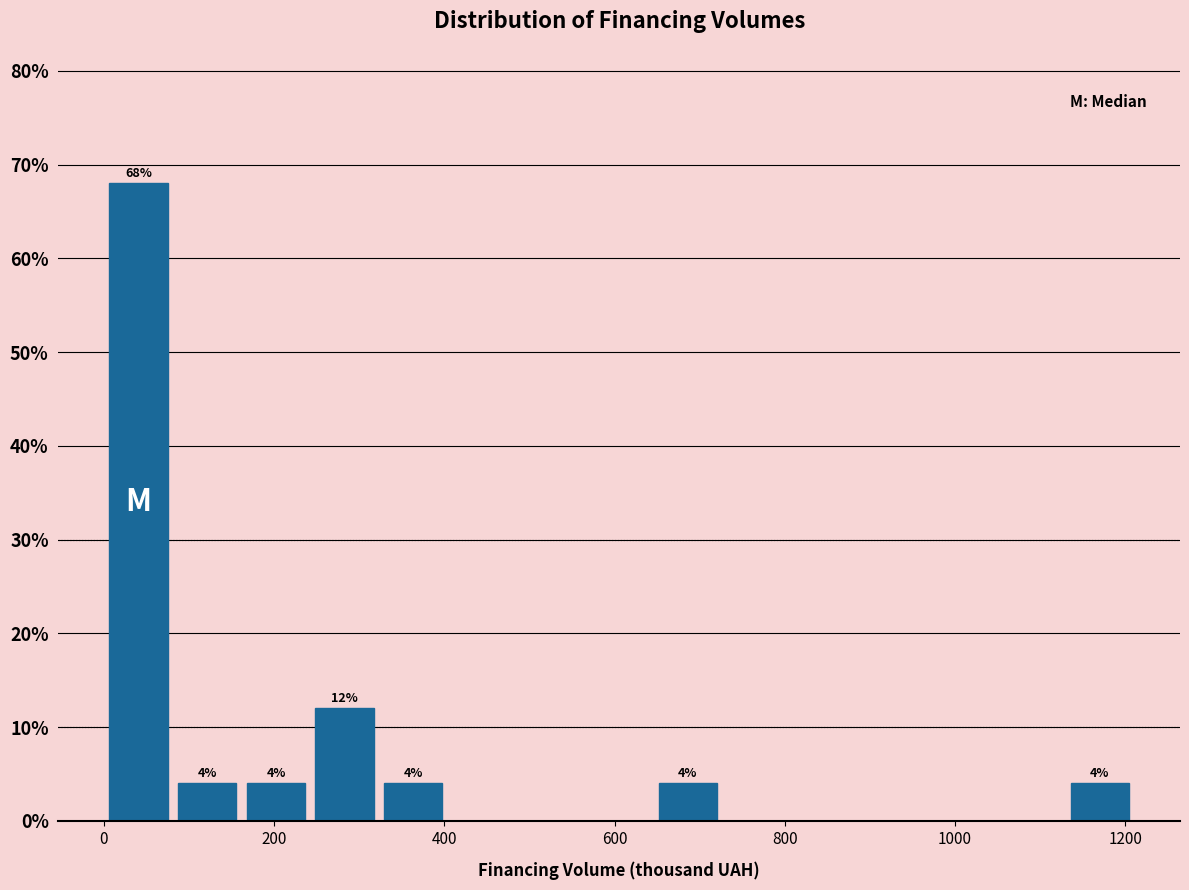

Which range on the x-axis has the tallest bar?

0 to 80